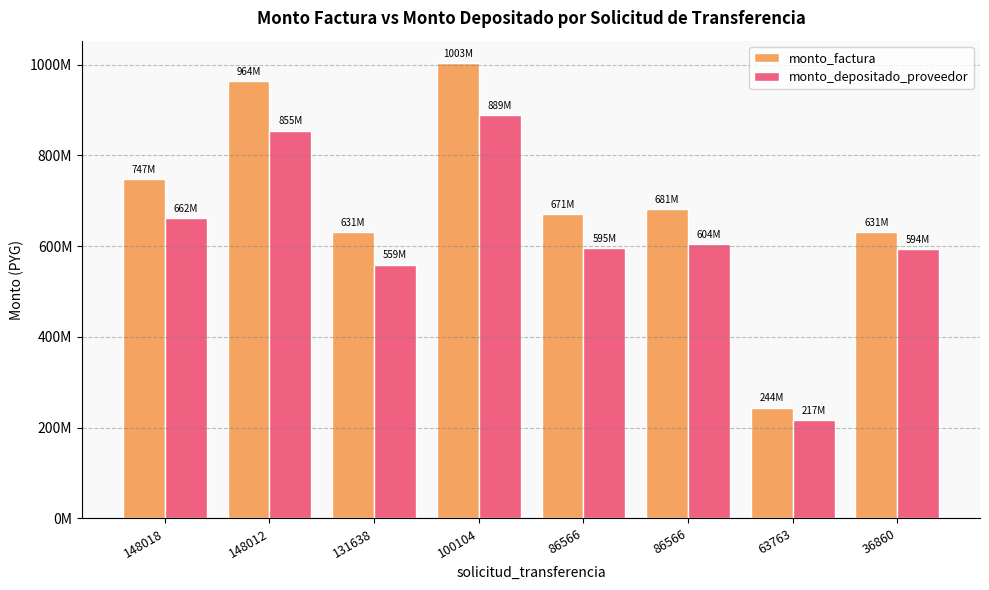

What are all the series names shown in the legend?

monto_factura, monto_depositado_proveedor